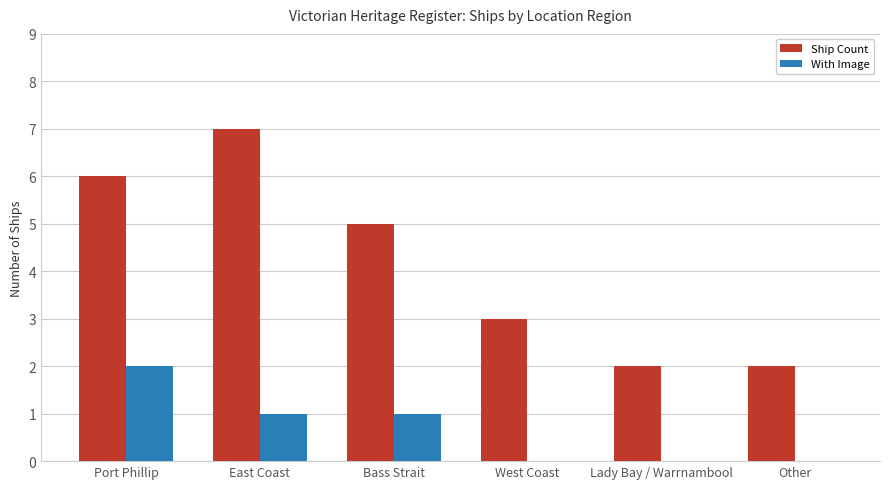

Is the value of With Image at East Coast greater than the value of Ship Count at West Coast?

No